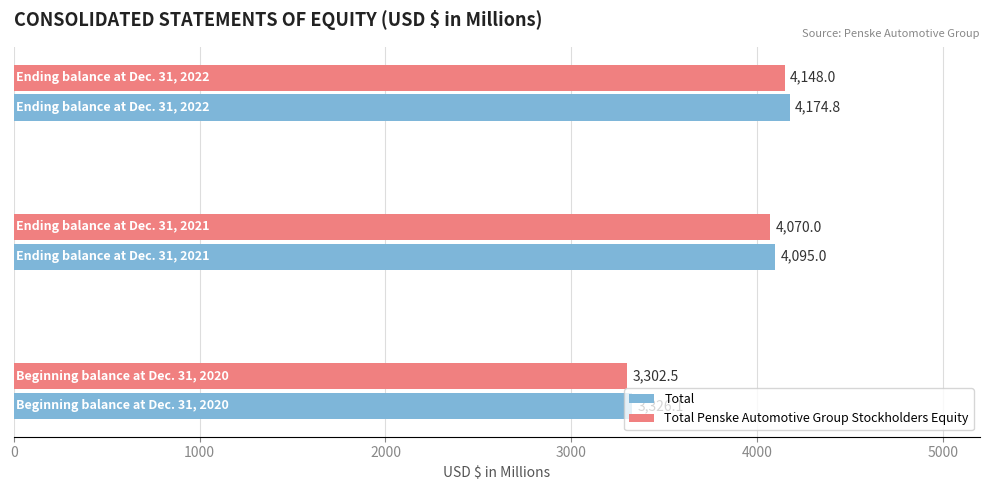

What is the difference between the maximum and minimum values in the Total series?

848.7